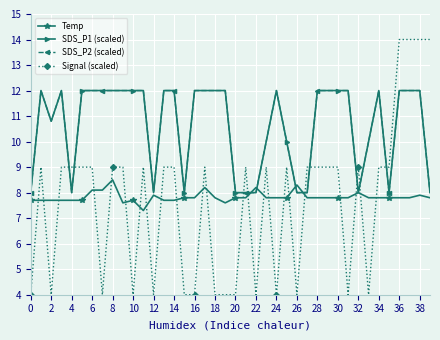

What is the label of the 6th point from the left?

10